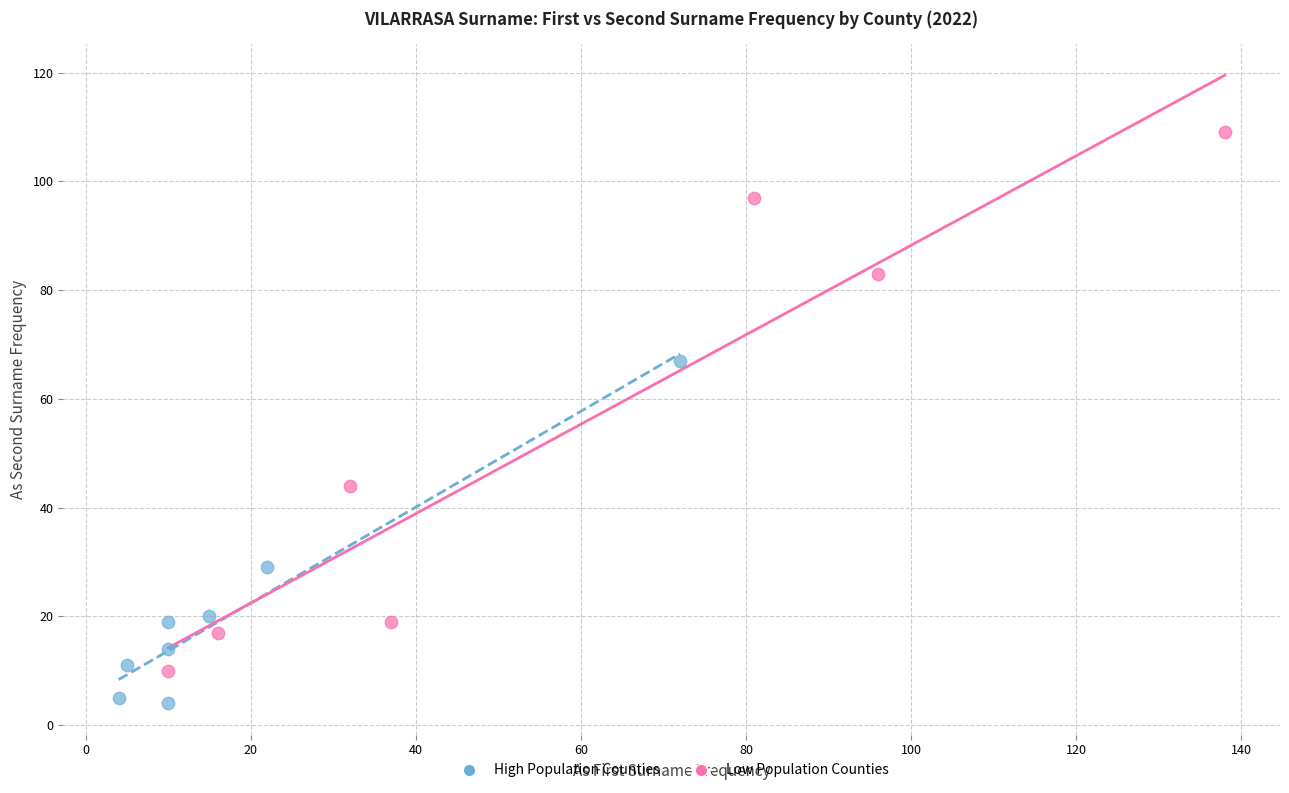

What are all the series names shown in the legend?

High Population Counties, Low Population Counties